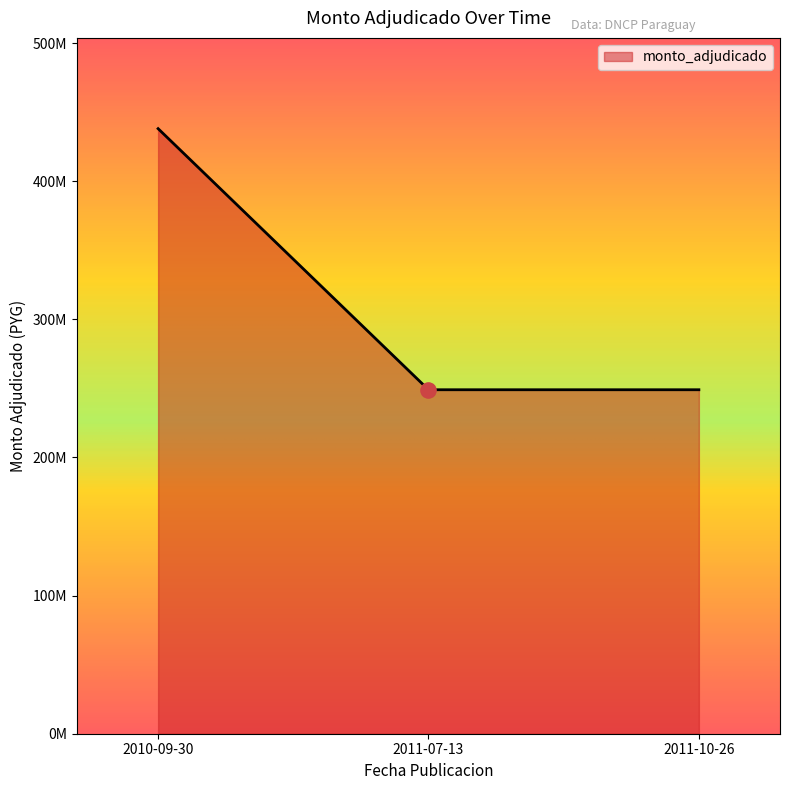

Does the chart have visible grid lines?

No